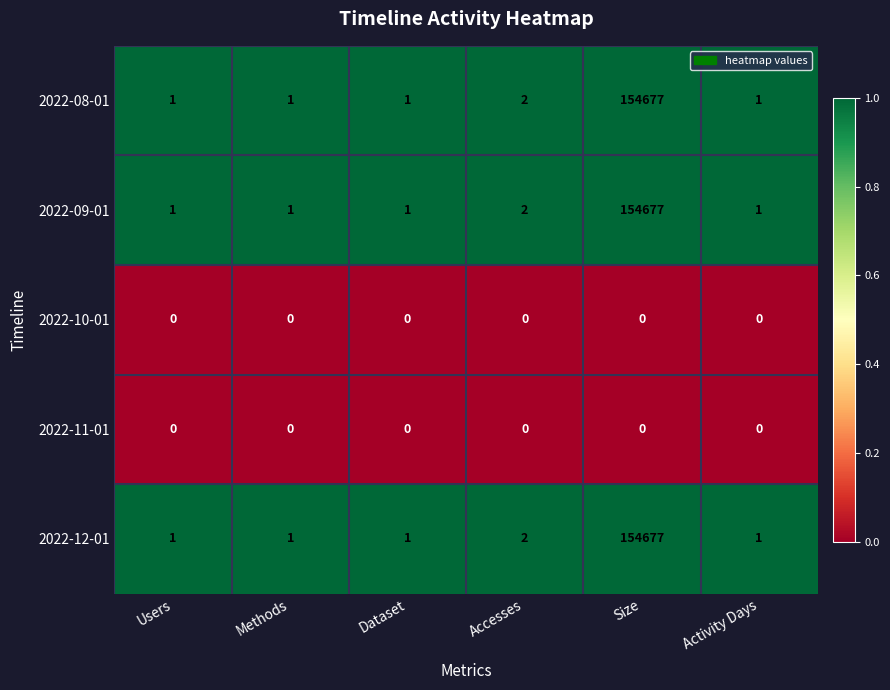

True or false: 2022-09-01 has a value of 154677 at Size.

True